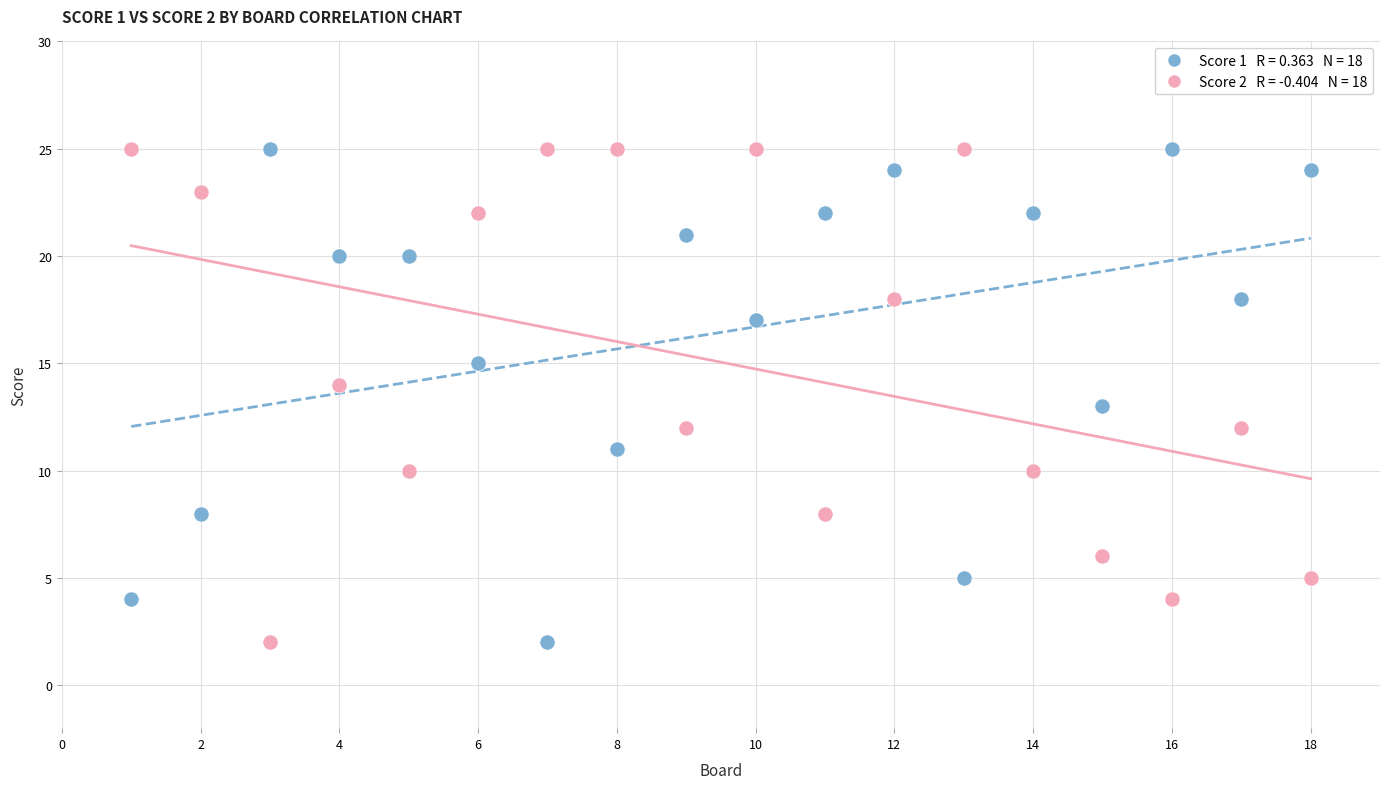

Across all data points, what is the range of X values (max minus min)?

17